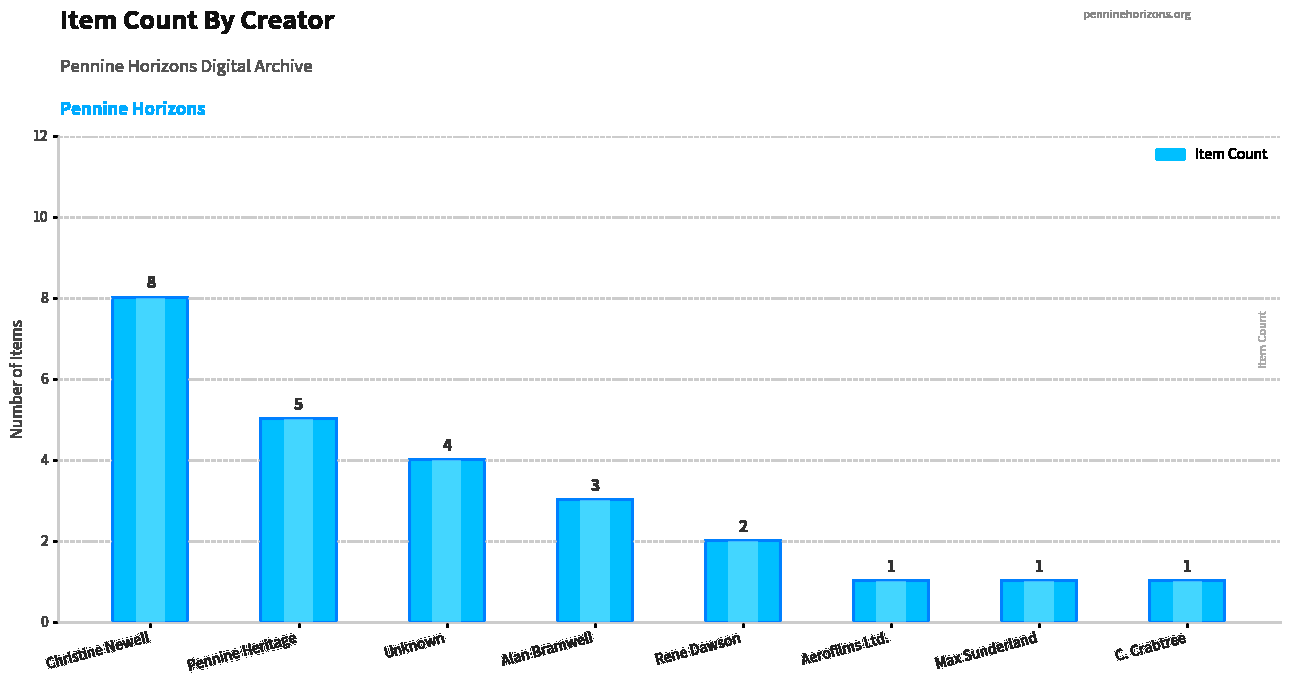

What is the difference between the values at Alan Bramwell and Aerofilms Ltd.?

2